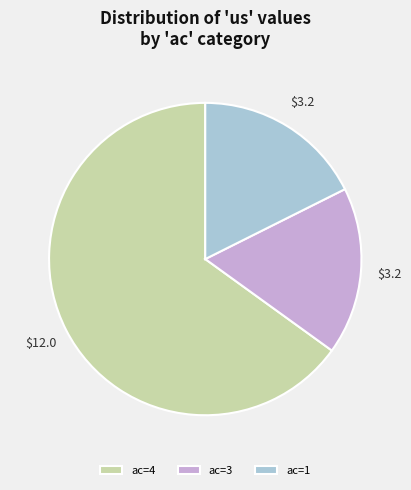

The ac=3 slice represents 24% of the pie. True or false?

False